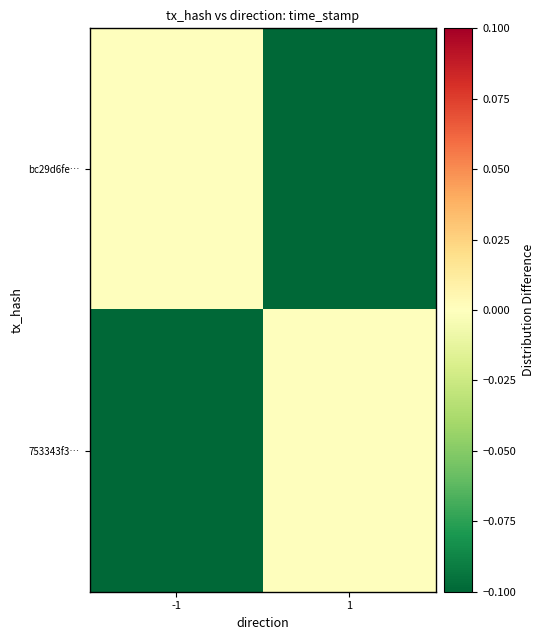

Which series has the largest total across all categories?

bc29d6fe…